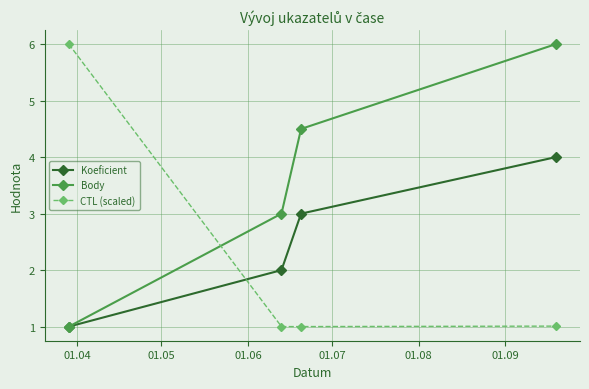

Which series has the largest total across all categories?

Body